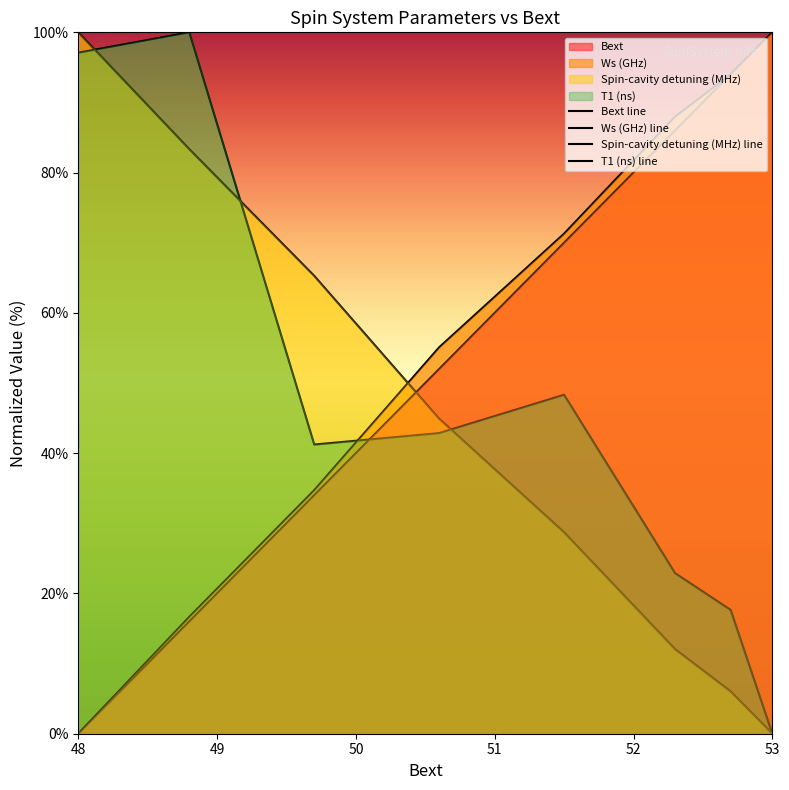

How many data points in Spin-cavity detuning (MHz) line are above 44?

4